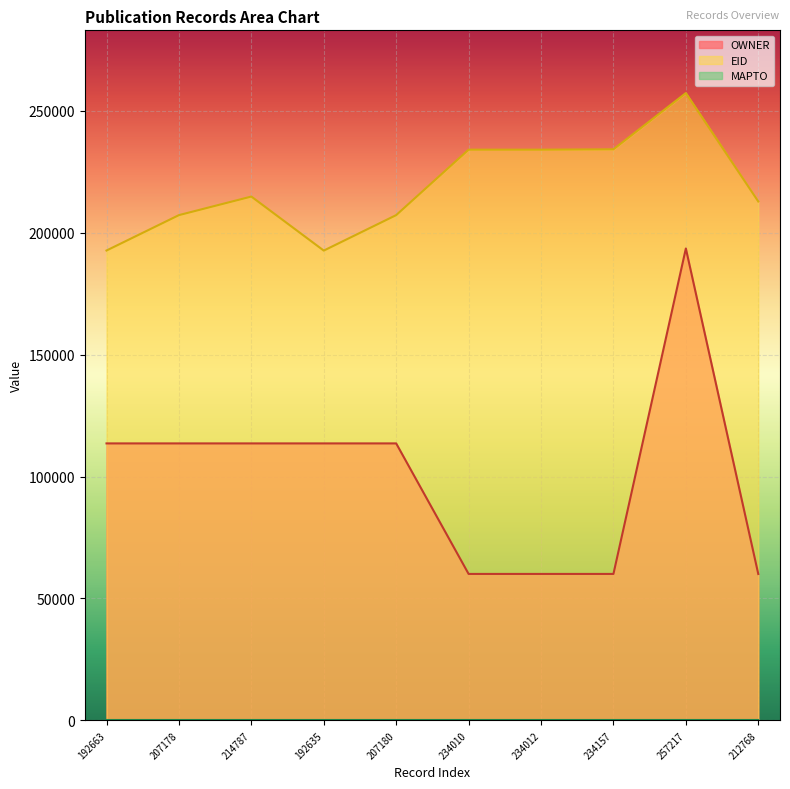

True or false: EID and OWNER intersect in this chart.

False